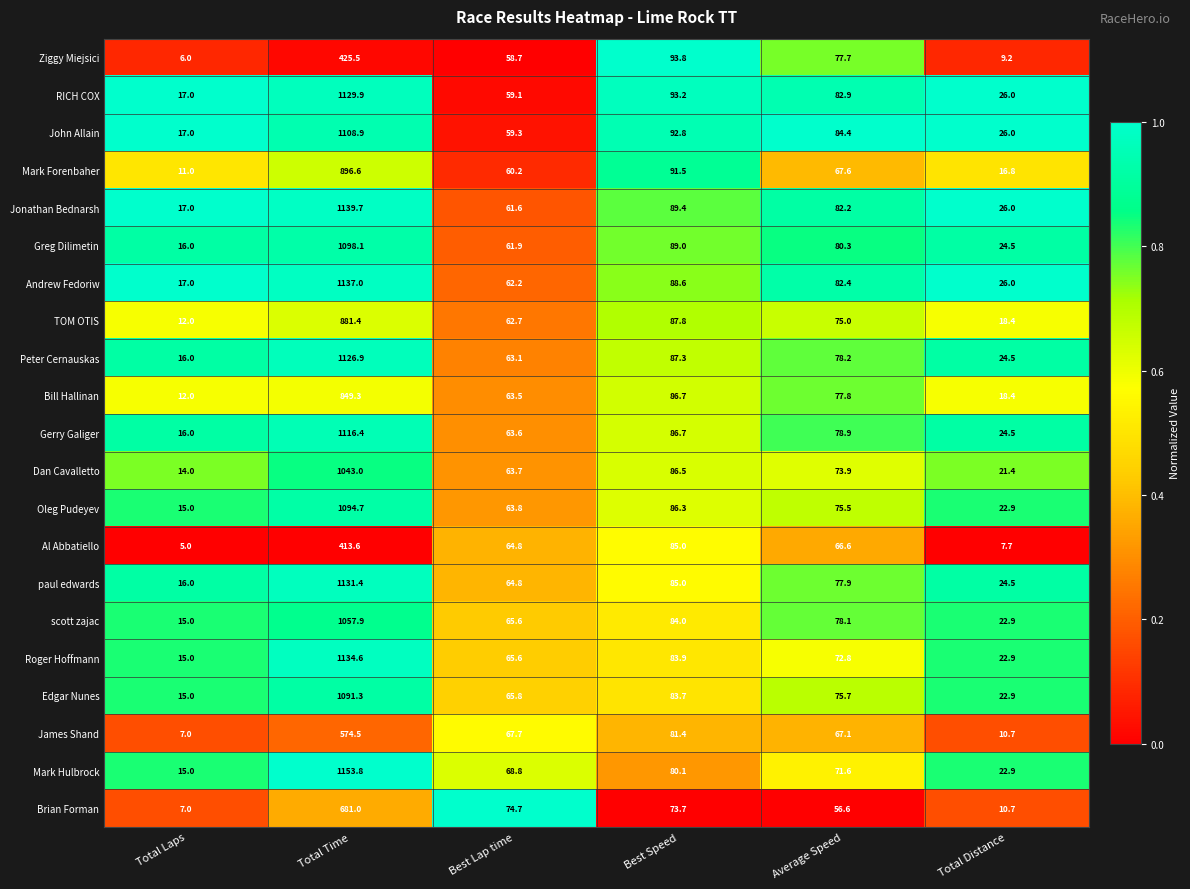

What is the sum of all Edgar Nunes values?

1354.4